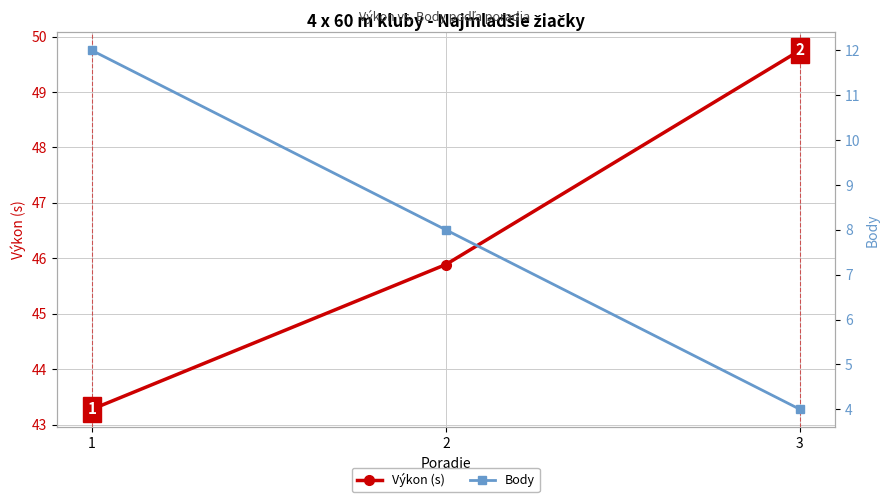

The Body series shows 1.0 at 3. True or false?

False